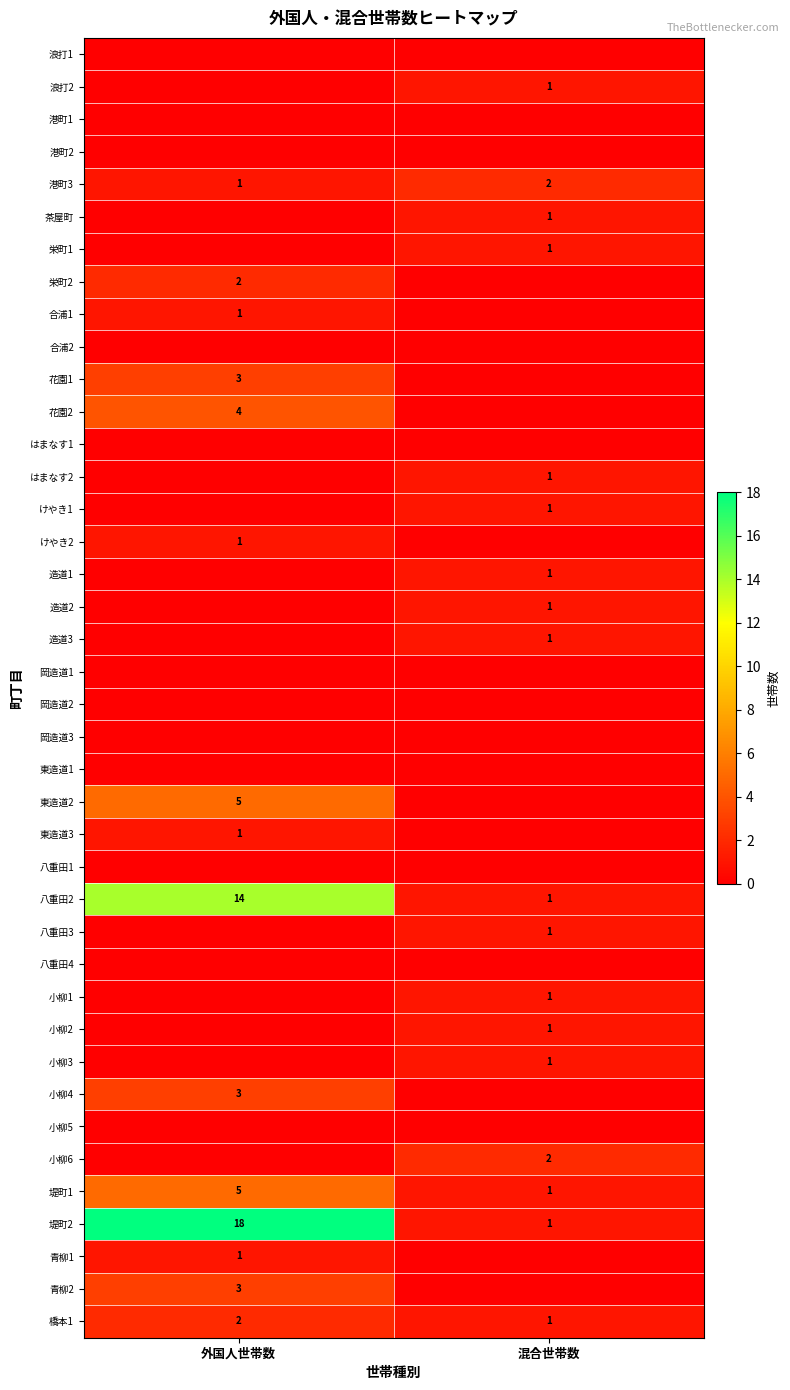

At which category is the sum across all series the highest?

外国人世帯数